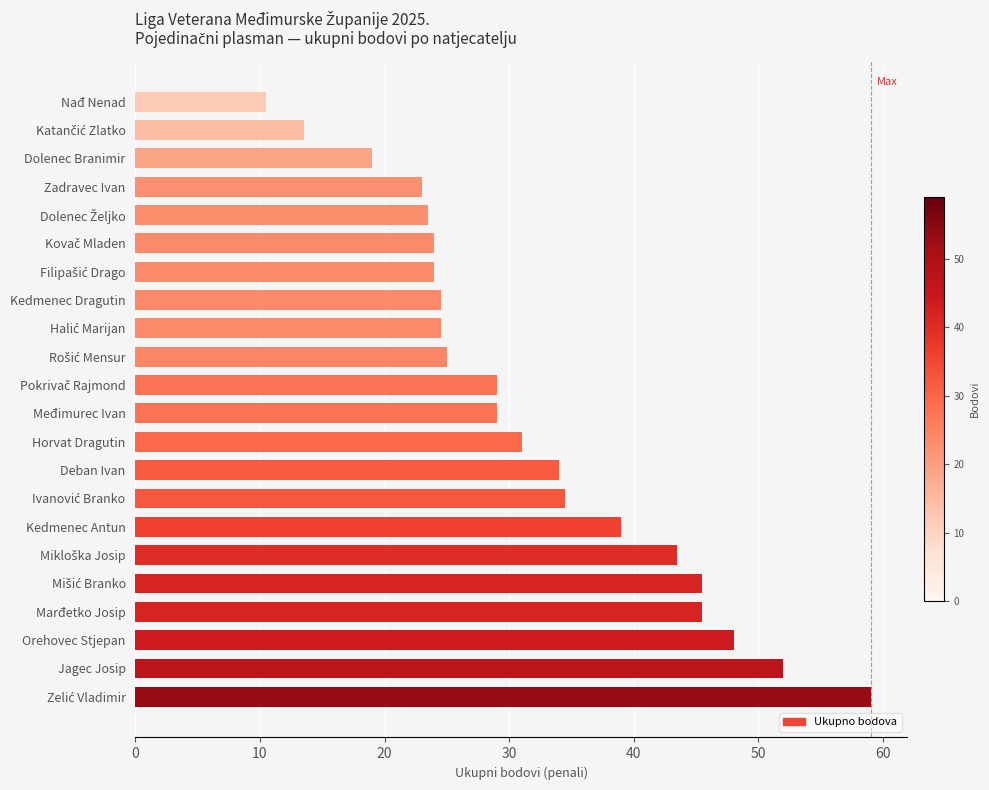

What is the ratio of the value at Međimurec Ivan to the value at Nađ Nenad?

2.8